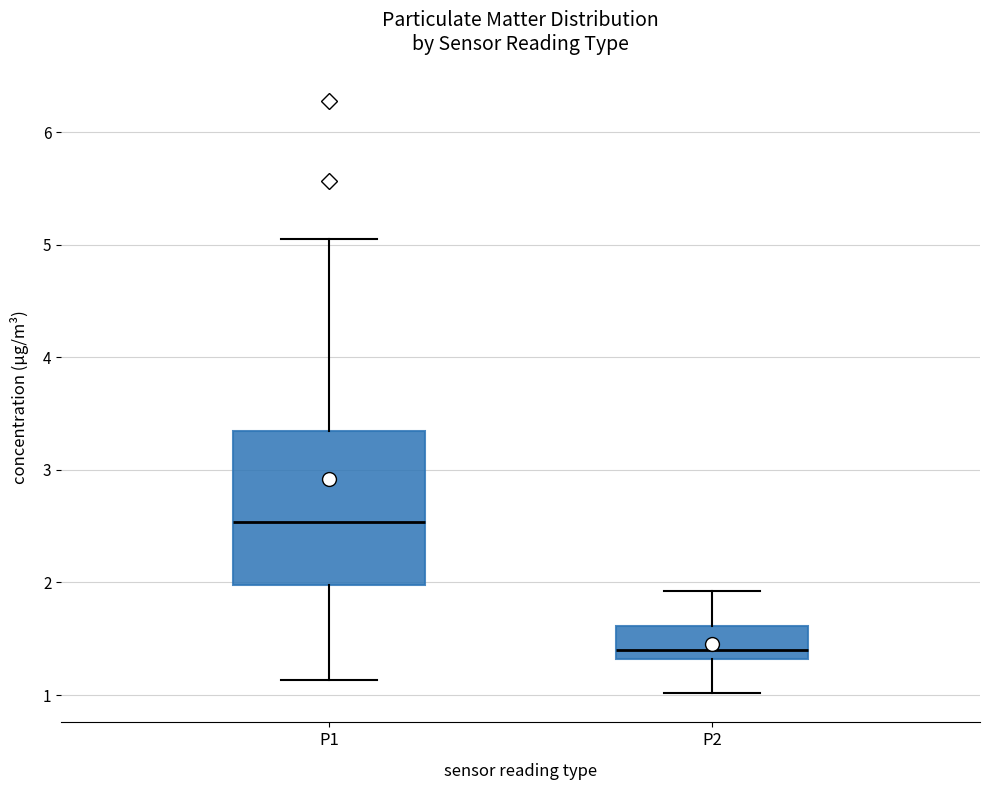

Reading left to right, transcribe this box plot: for each box, give where its median line is, the range the box spans, and where its two whiskers end, as read against the y-axis. The values are not printed on the chart, so give them approximately, as read against the axis.

P1: median 2.5, box 2.0 to 3.3, whiskers 1.1 to 5.1
P2: median 1.4, box 1.3 to 1.6, whiskers 1.0 to 1.9